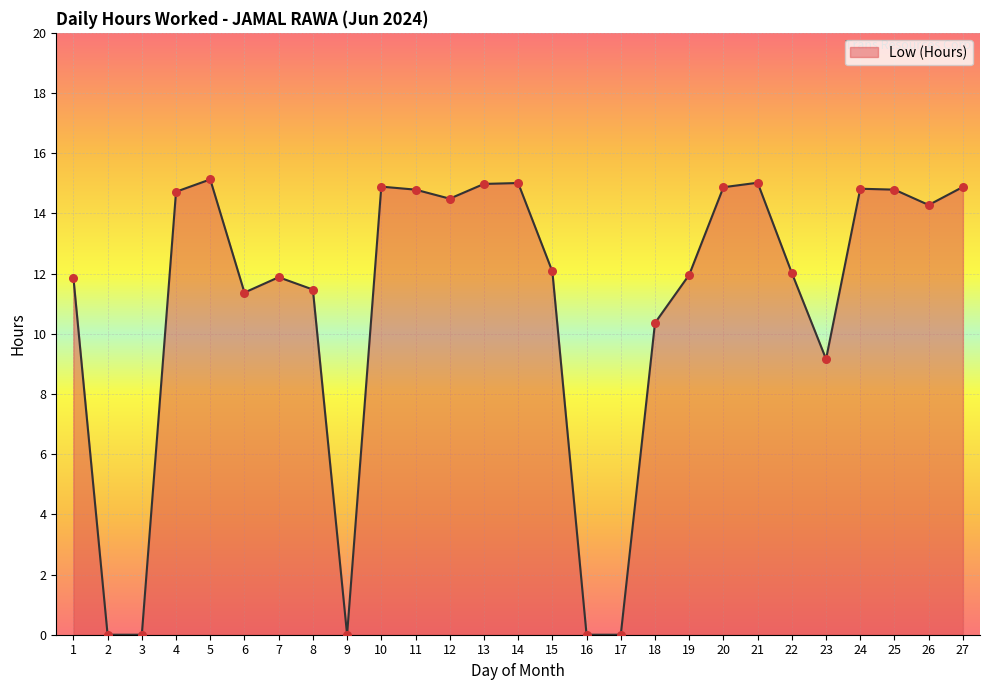

What is the change in value from 18 to 26?

+3.9